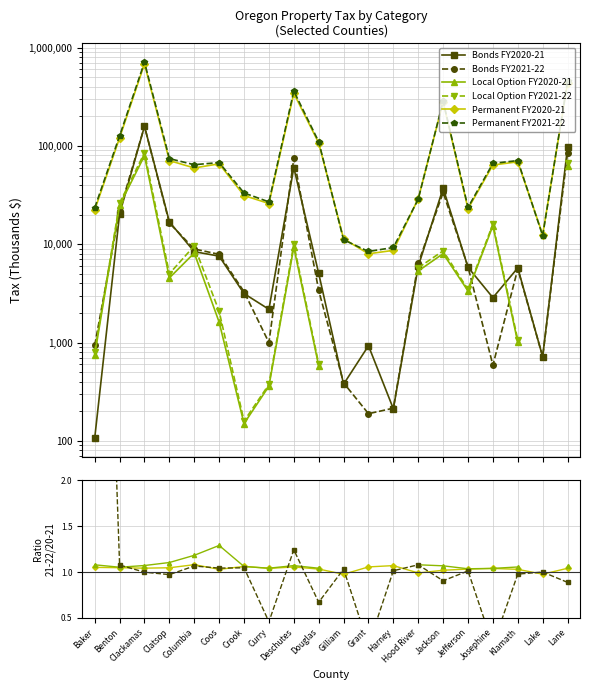

Between which two adjacent categories do Permanent FY2021-22 and Permanent FY2020-21 first intersect?

Douglas and Gilliam